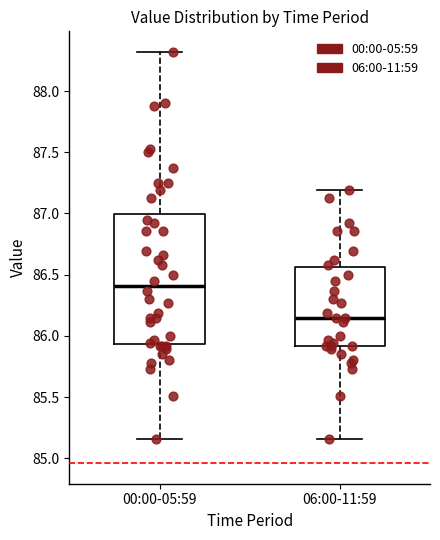

Reading left to right, transcribe this box plot: for each box, give where its median line is, the range the box spans, and where its two whiskers end, as read against the y-axis. The values are not printed on the chart, so give them approximately, as read against the axis.

00:00-05:59: median 86.40, box 85.95 to 87.00, whiskers 85.15 to 88.30
06:00-11:59: median 86.15, box 85.90 to 86.55, whiskers 85.15 to 87.20